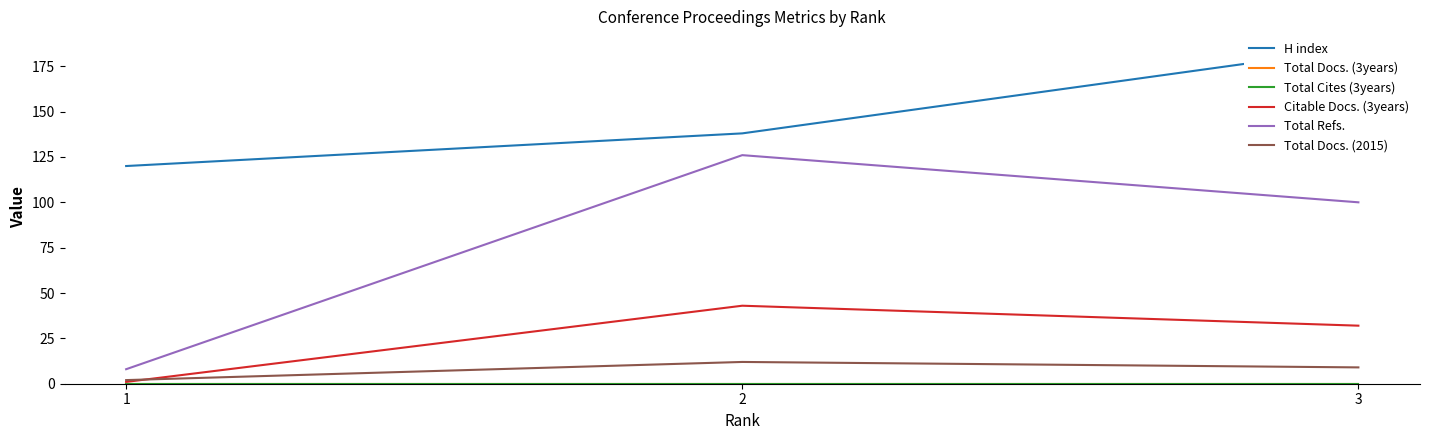

Between 2 and 3, which is larger?

3